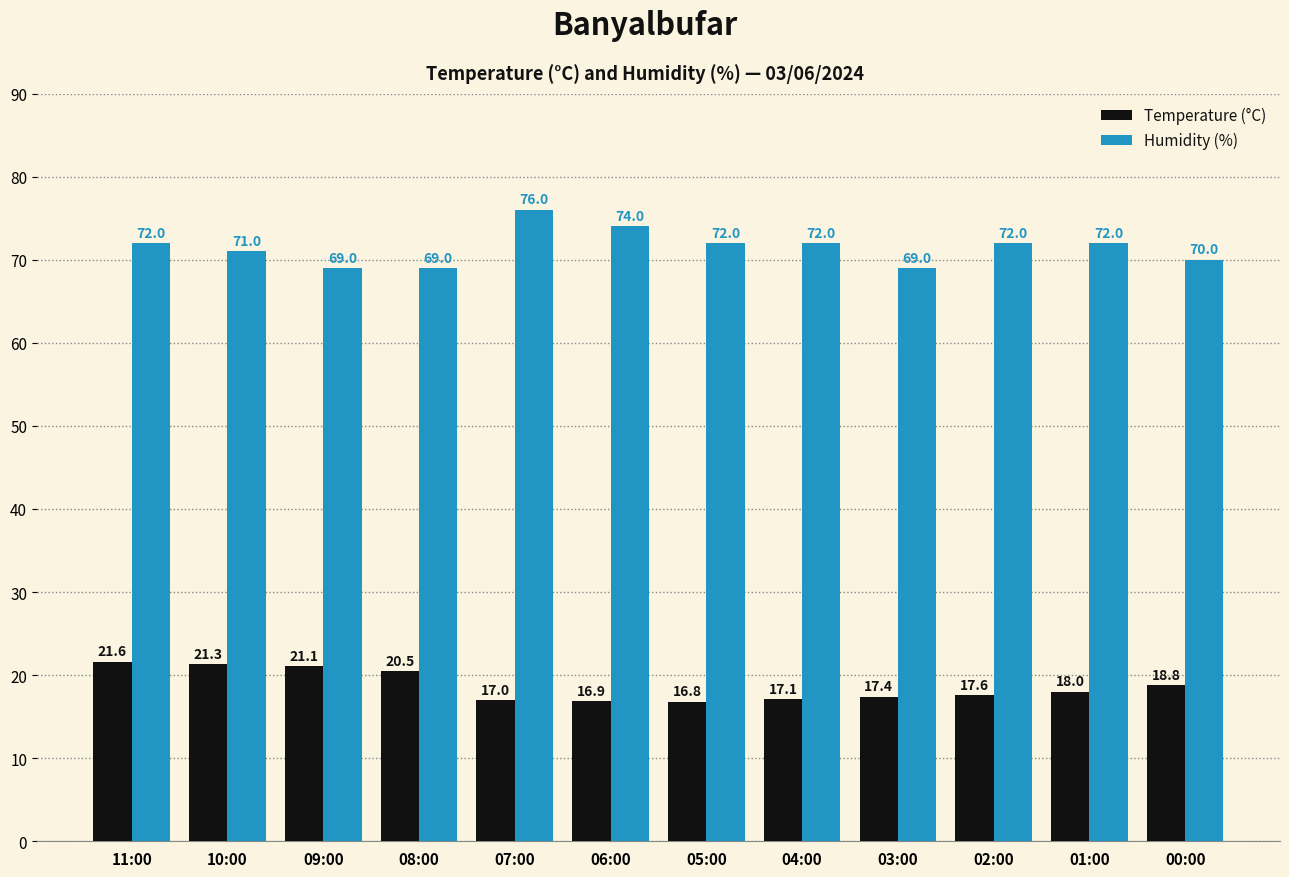

At which category does the chart reach its peak across all series?

07:00